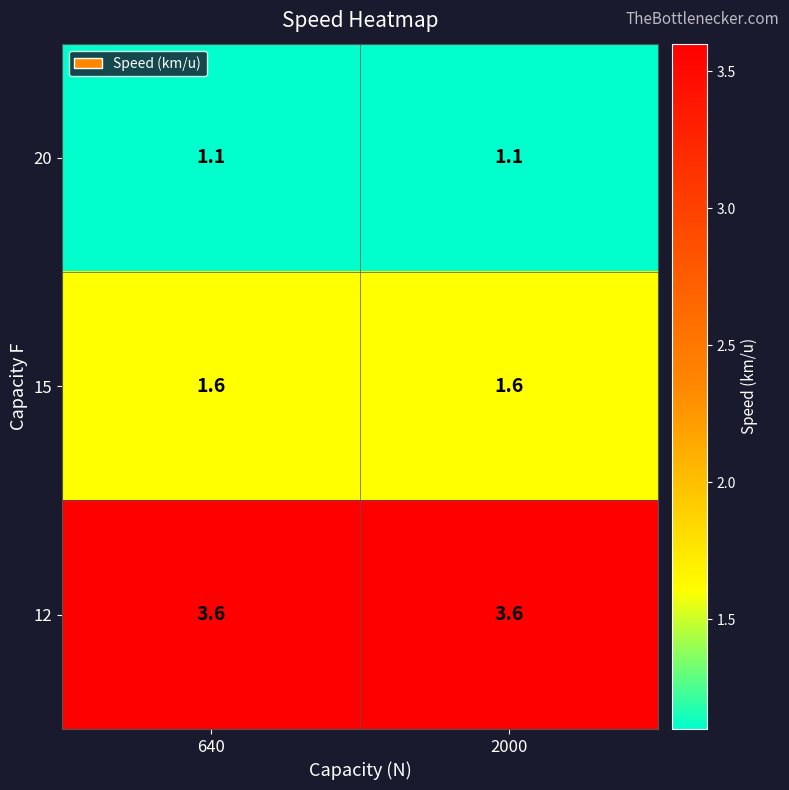

True or false: 20 has a value of 1.1 at 640.

True